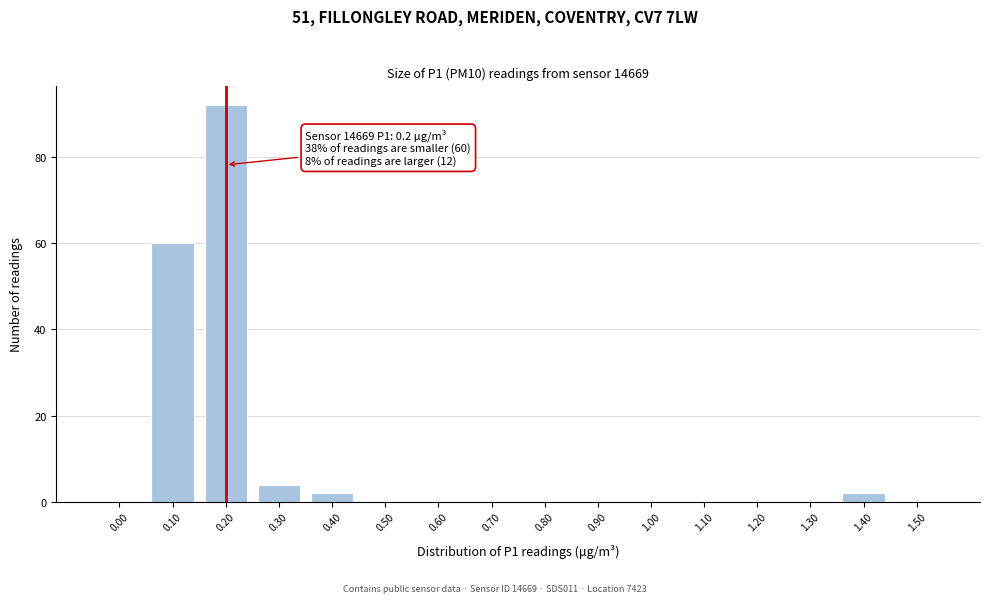

Reading right to left, list all the values displayed in this chart.

1.50=0	1.40=2	1.30=0	1.20=0	1.10=0	1.00=0	0.90=0	0.80=0	0.70=0	0.60=0	0.50=0	0.40=2	0.30=4	0.20=92	0.10=60	0.00=0